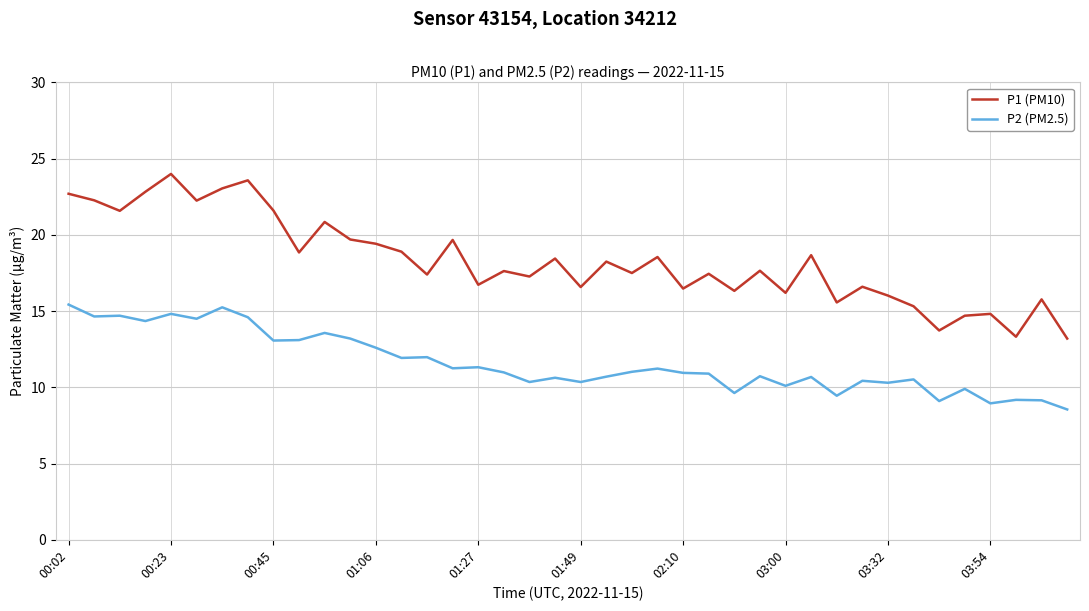

What are all the series names shown in the legend?

P1 (PM10), P2 (PM2.5)